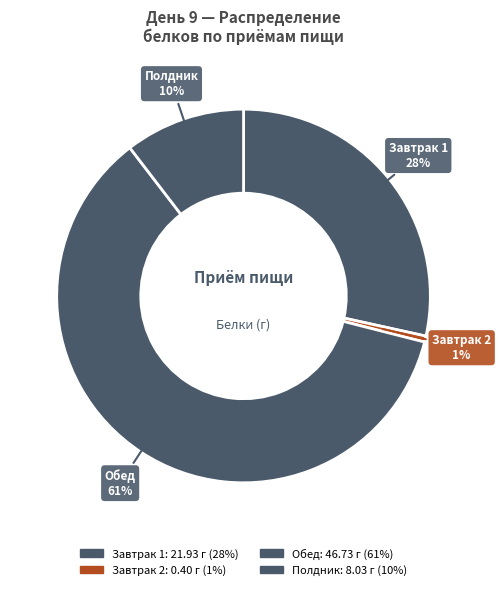

Which slice is the largest?

Обед